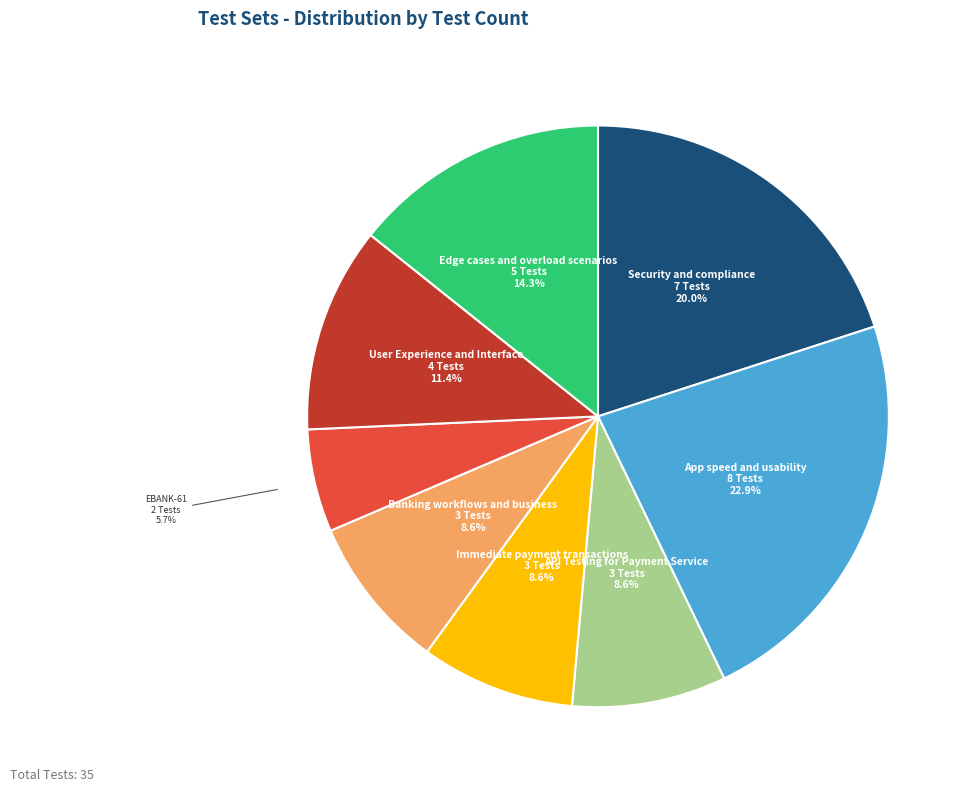

Is there a majority slice in this chart?

No